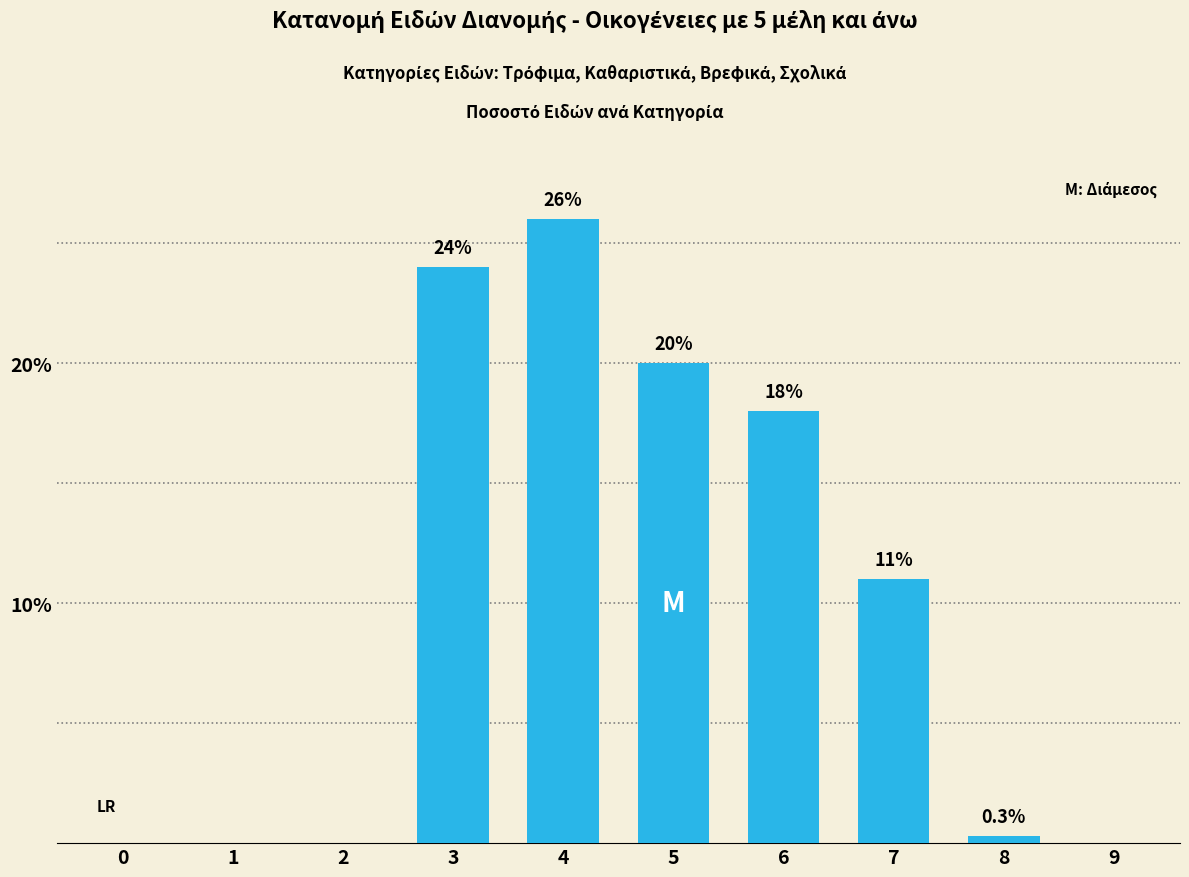

Reading left to right, extract all data points from this chart.

0=0.0	1=0.0	2=0.0	3=24.0	4=26.0	5=20.0	6=18.0	7=11.0	8=0.3	9=0.0